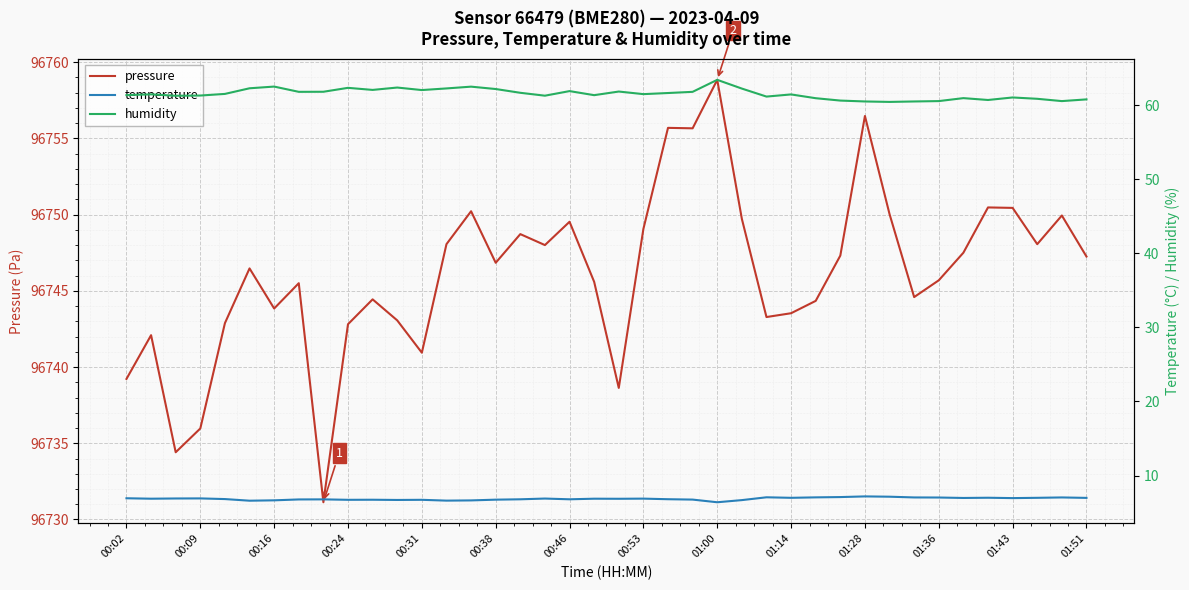

What position from the right is 23?

17